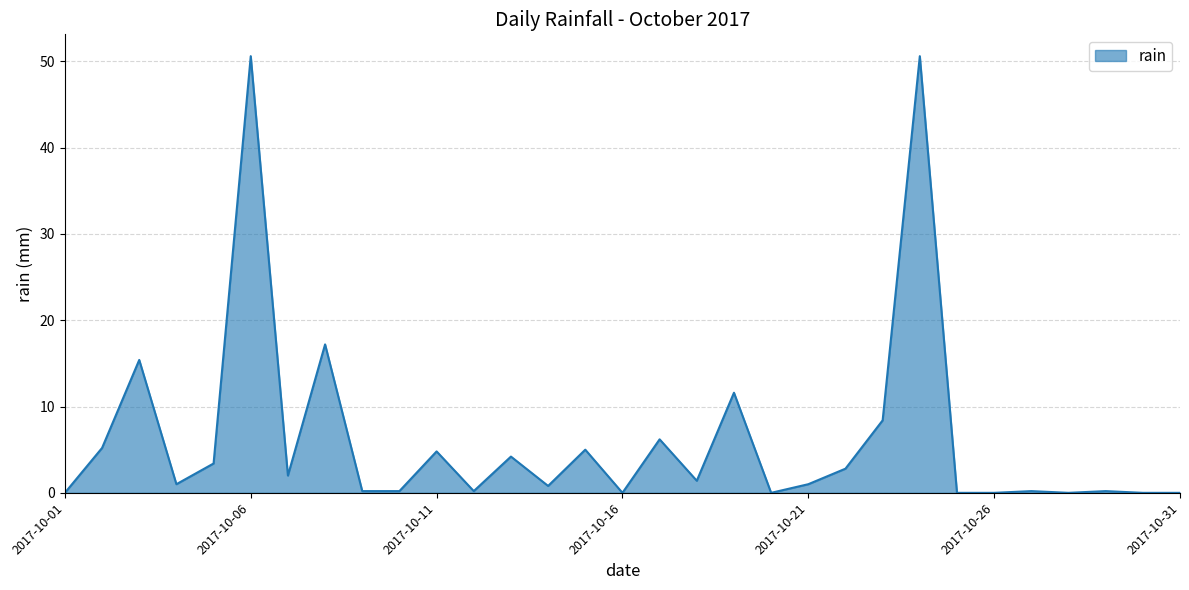

What is the difference between the maximum and minimum values?

50.6